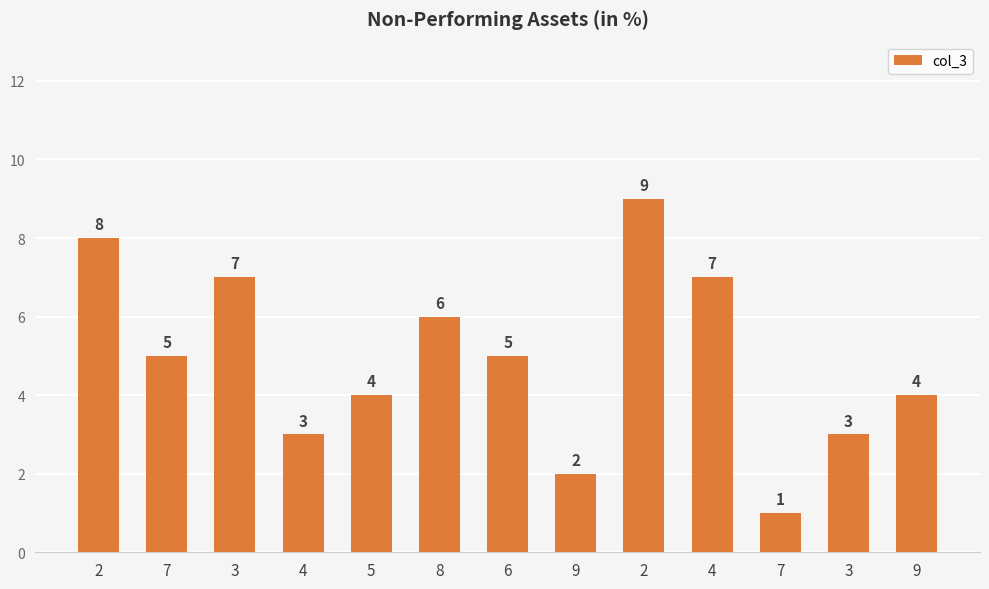

How many distinct data groups are displayed?

1